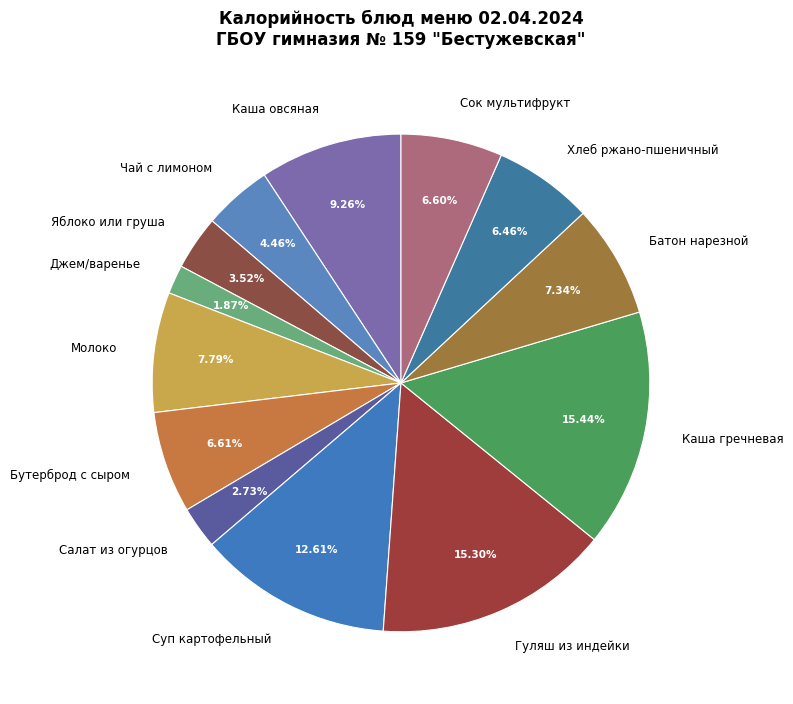

How much of the chart is everything except Хлеб ржано-пшеничный?

93.5%